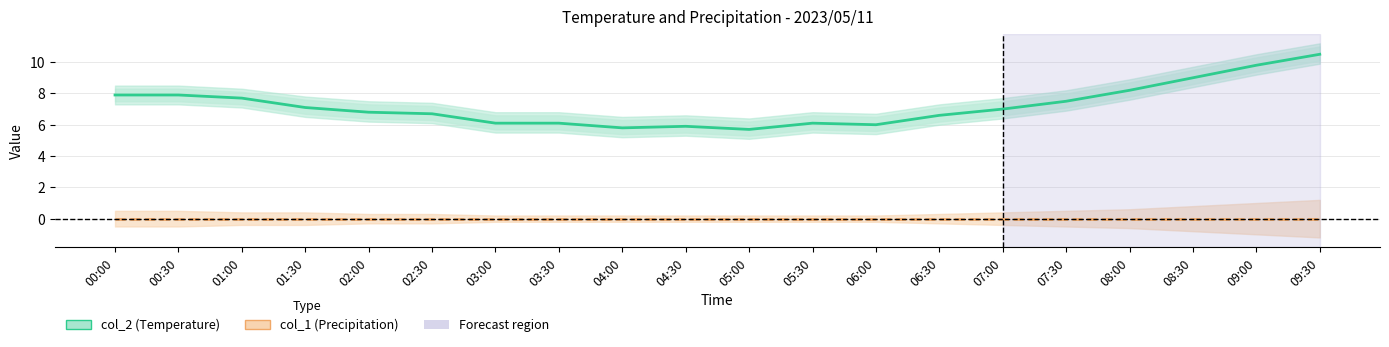

The col_2_upper series shows 6.4 at 04:30. True or false?

True